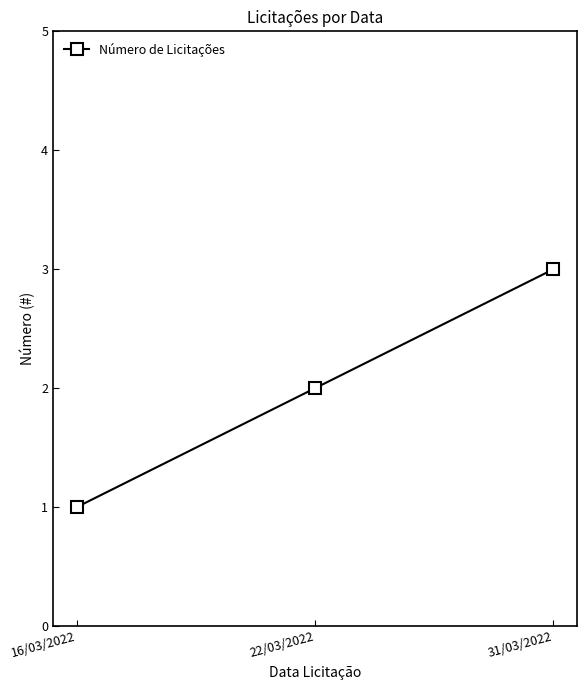

Which label corresponds to the smallest value in the chart?

16/03/2022